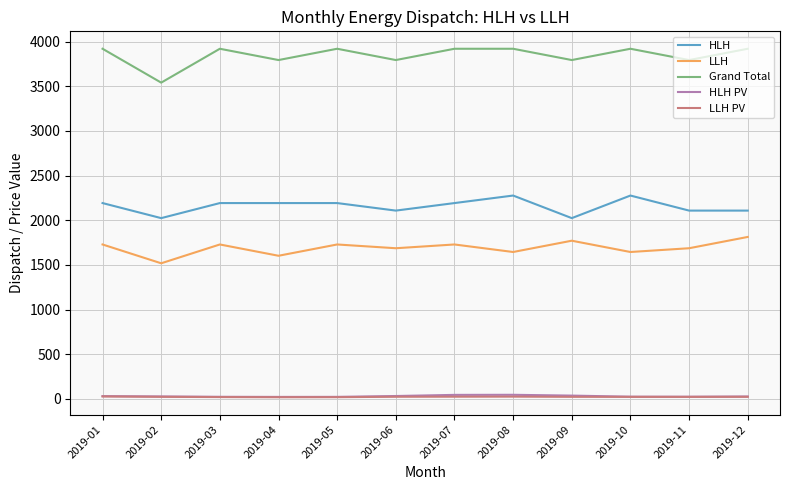

True or false: HLH PV and Grand Total cross at least once.

False